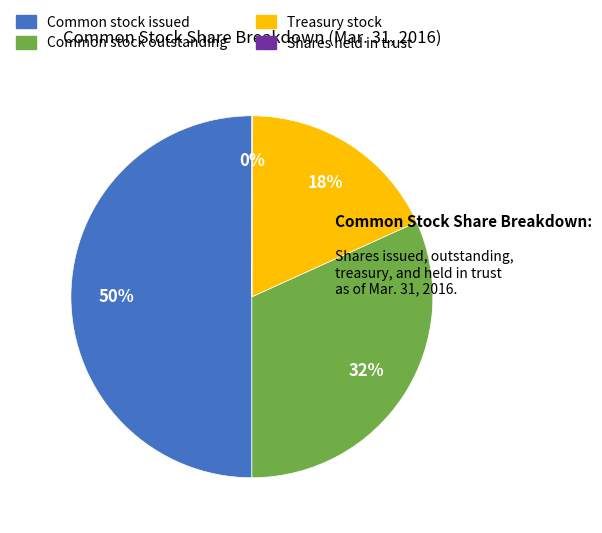

What percentage is the Common stock outstanding slice, to the nearest percent?

32%